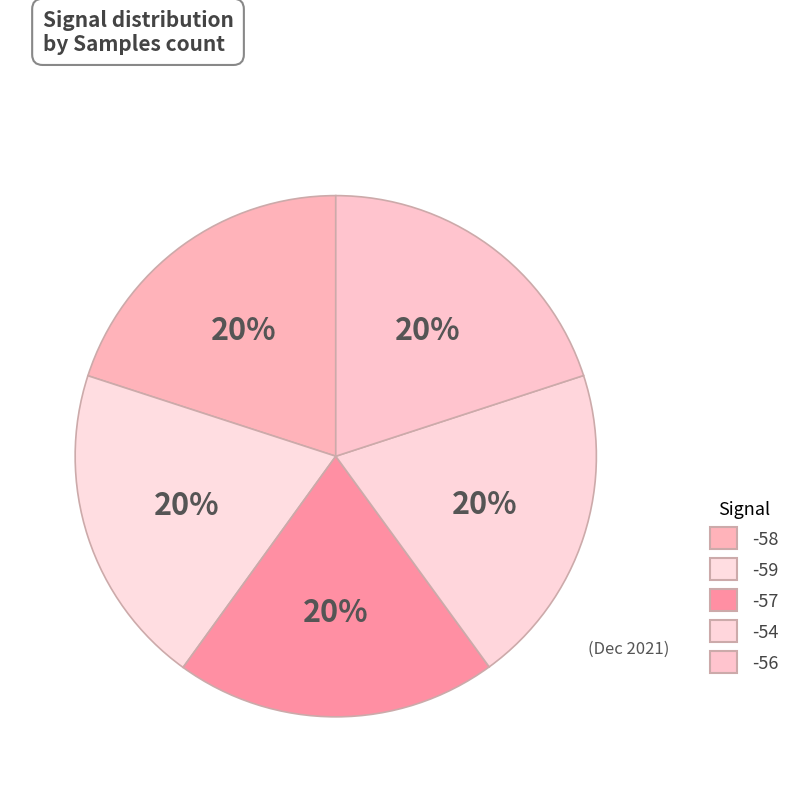

To the nearest percent, what is the combined percentage of -57 and -58?

40%